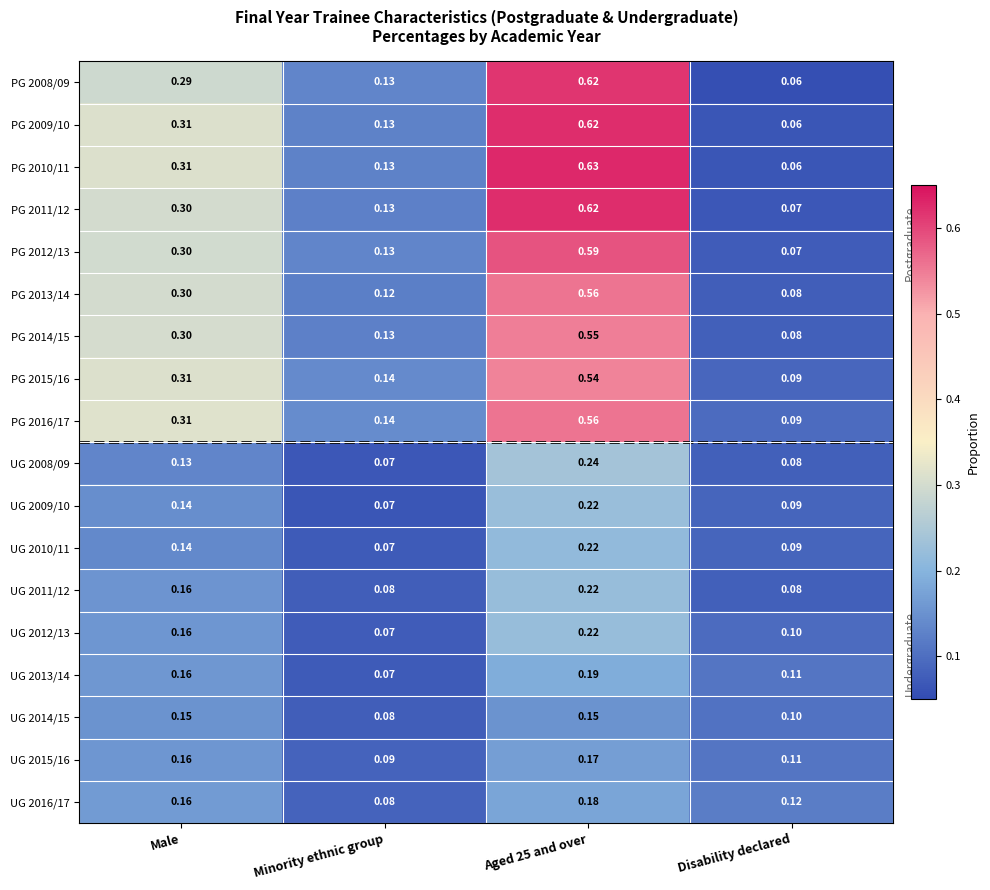

At which category does the chart reach its minimum across all series?

Disability declared